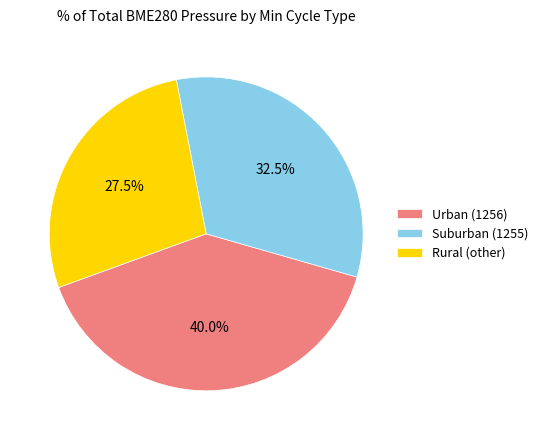

How many segments does this pie chart have?

3